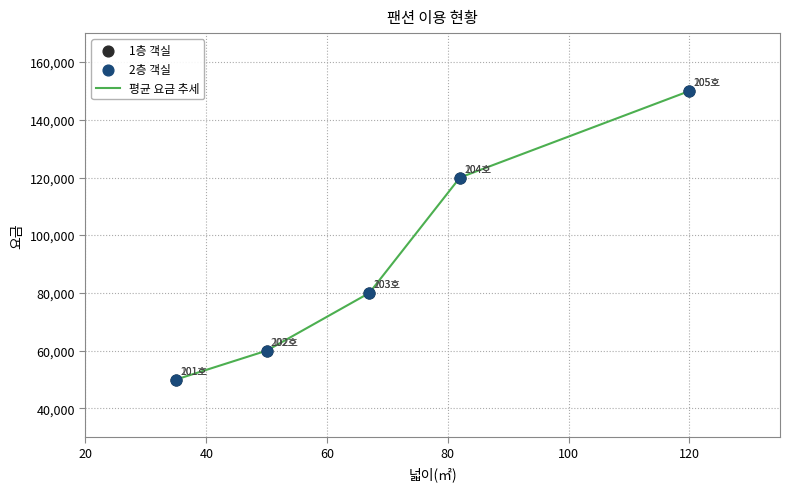

What is the difference between the maximum and minimum values?

100000